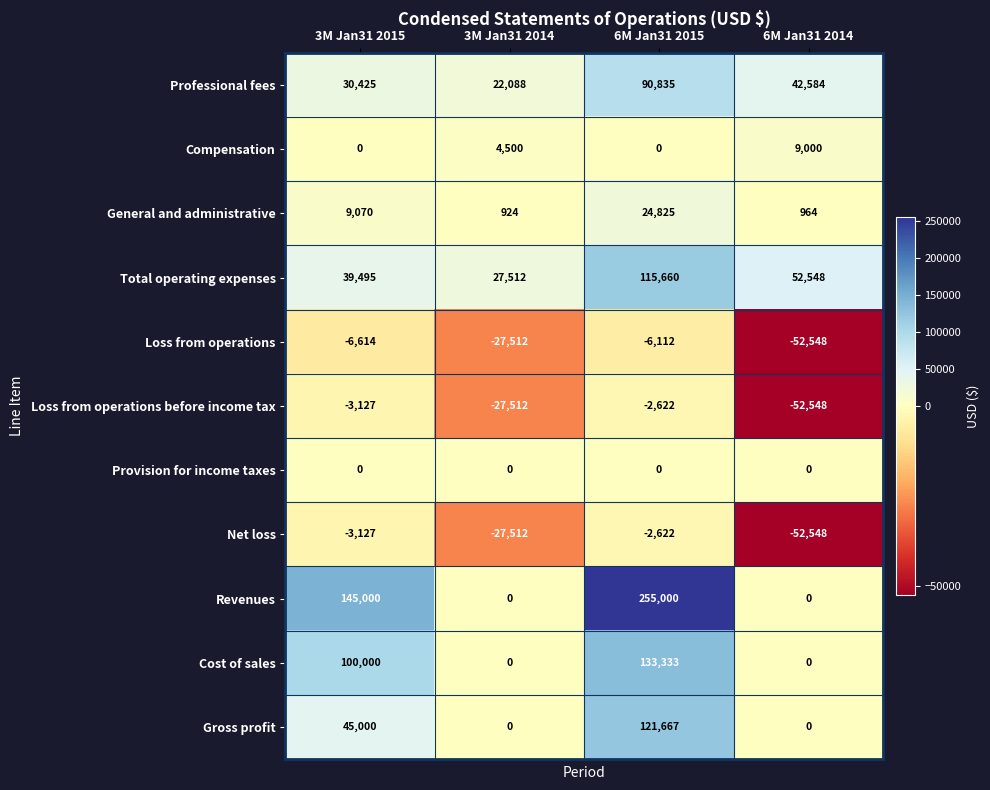

Rank the categories by Net loss value from lowest to highest.

6M Jan31 2014, 3M Jan31 2014, 3M Jan31 2015, 6M Jan31 2015